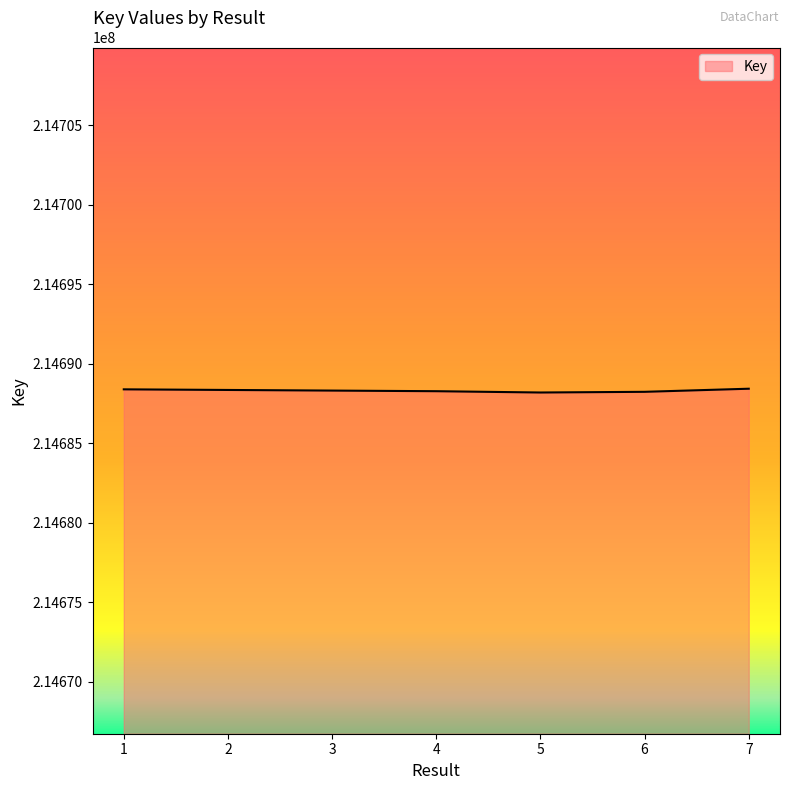

The value at 1 is 54195357. True or false?

False